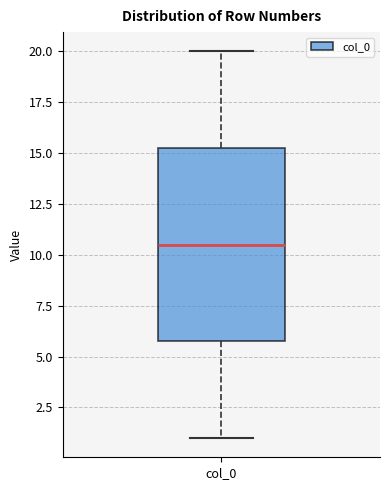

Read this box plot against the y-axis: the position of the median line, the range covered by the box, and the ends of both whiskers. The values are not printed on the chart, so give them approximately, as read against the axis.

median 10.5, box 6.0 to 15.5, whiskers 1.0 to 20.0